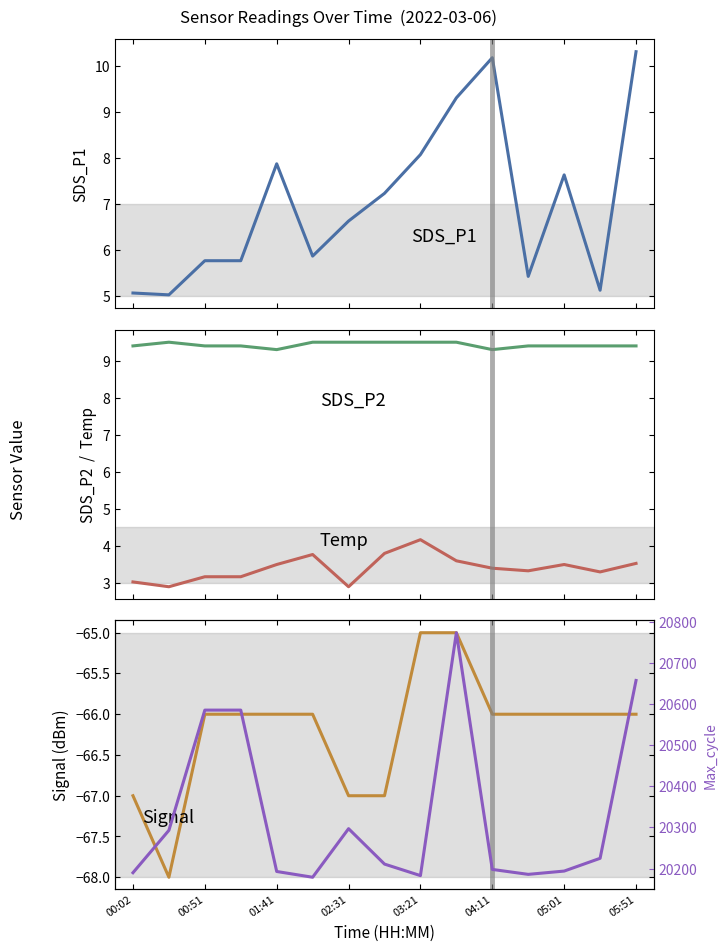

Reading left to right, list all the values displayed in this chart.

SDS_P1: 5.1	5.0	5.8	5.8	7.9	5.9	6.6	7.2	8.1	9.3	10.2	5.4	7.6	5.1	10.3
SDS_P2: 3.0	2.9	3.2	3.2	3.5	3.8	2.9	3.8	4.2	3.6	3.4	3.3	3.5	3.3	3.5
Temp: 9.4	9.5	9.4	9.4	9.3	9.5	9.5	9.5	9.5	9.5	9.3	9.4	9.4	9.4	9.4
Signal: -67.0	-68.0	-66.0	-66.0	-66.0	-66.0	-67.0	-67.0	-65.0	-65.0	-66.0	-66.0	-66.0	-66.0	-66.0
Max_cycle: 20190.0	20293.0	20585.0	20585.0	20193.0	20179.0	20297.0	20211.0	20183.0	20773.0	20198.0	20186.0	20194.0	20225.0	20657.0